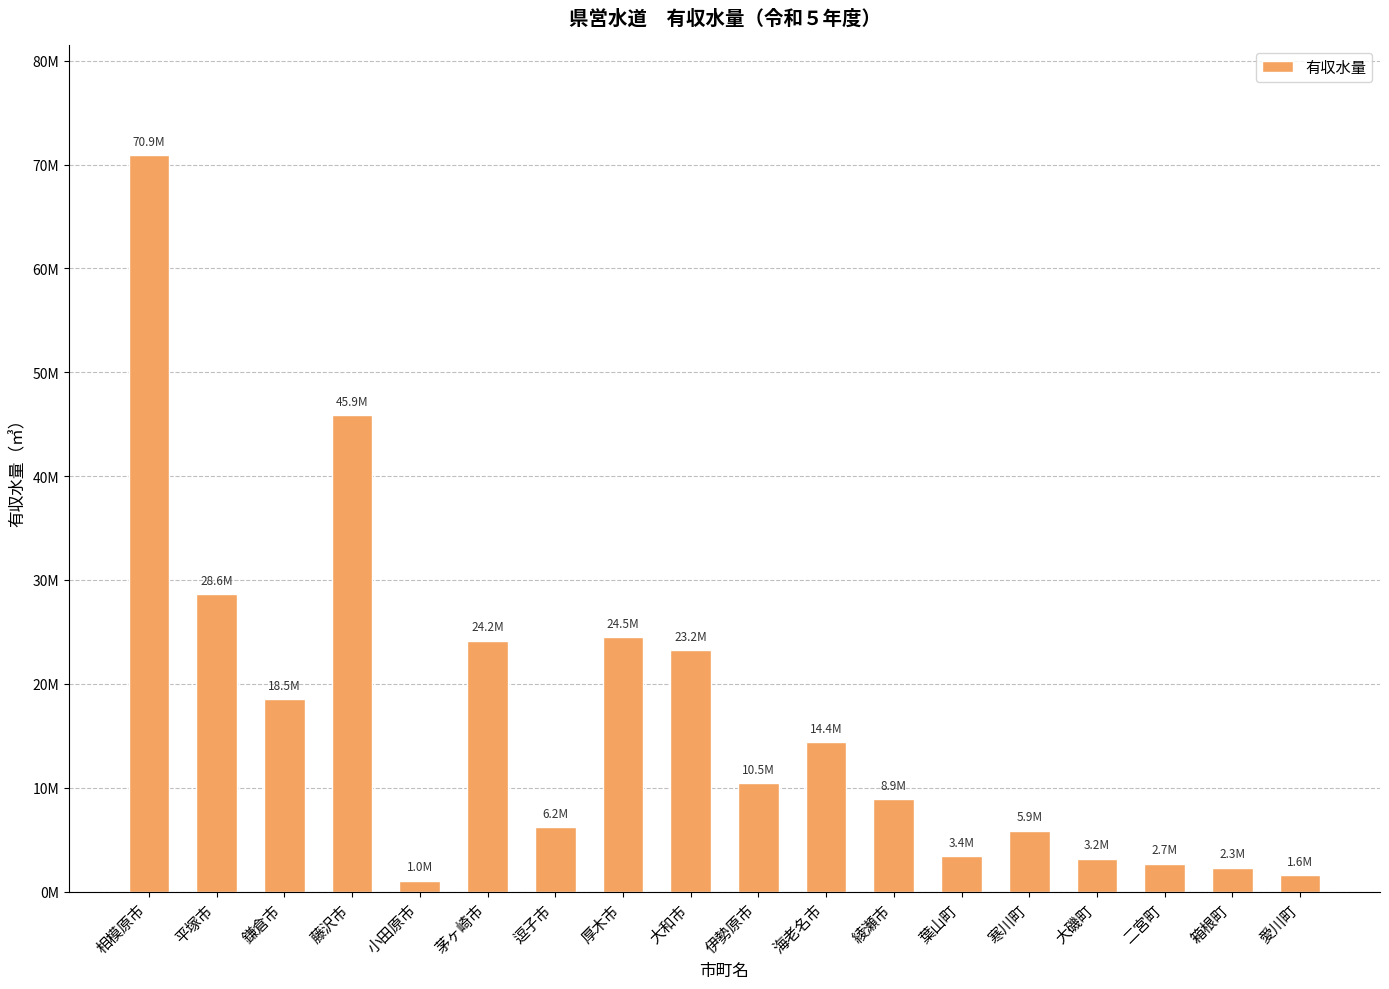

What is the label of the 16th bar from the left?

二宮町